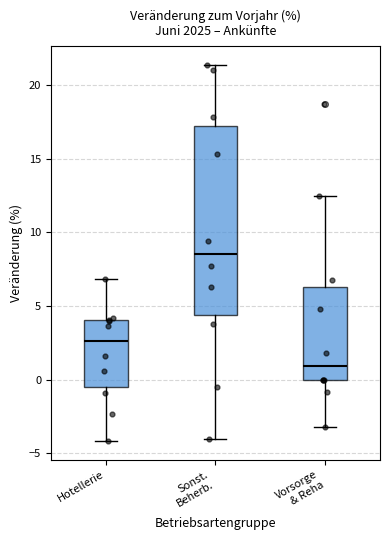

Where does the median line of the box for Vorsorge & Reha sit on the y-axis? The values are not printed on the chart, so give them approximately, as read against the axis.

1.0